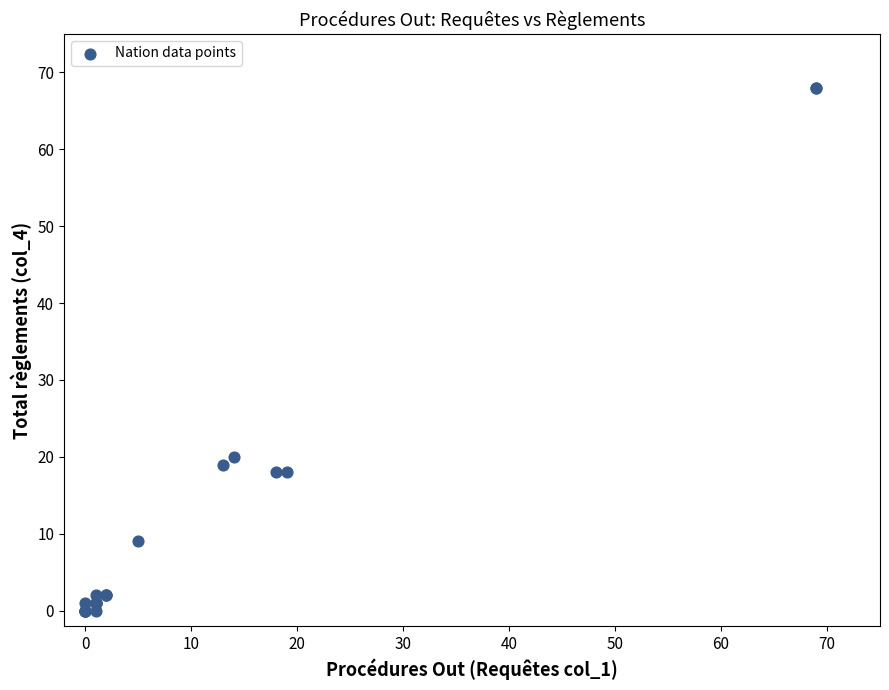

What Y value in the scatter plot is closest to 34?

20